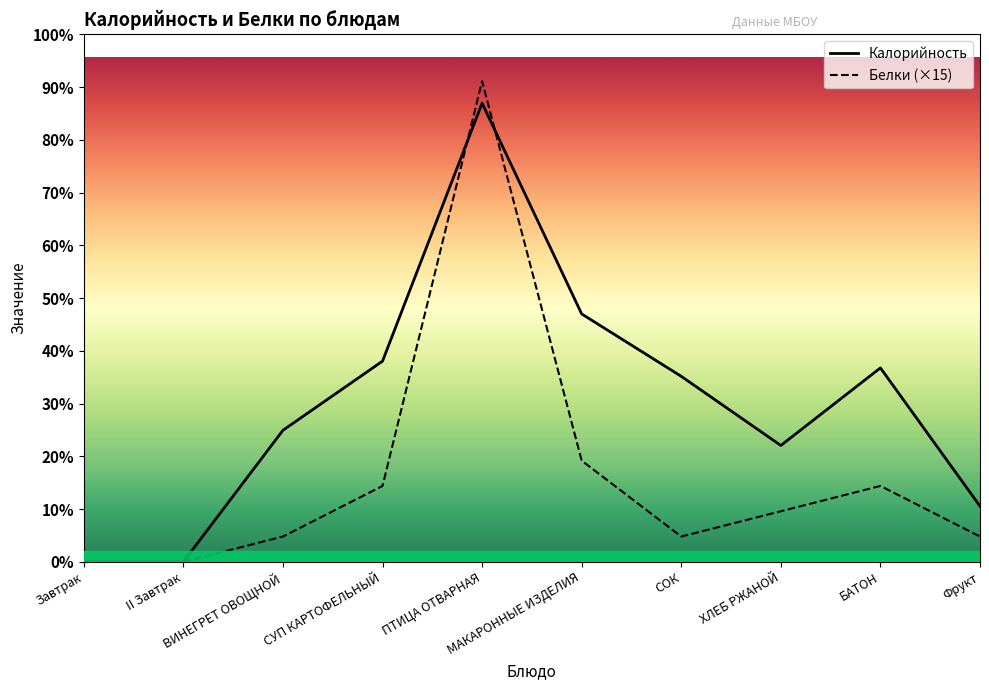

What is the label of the 2nd point from the left?

II Завтрак